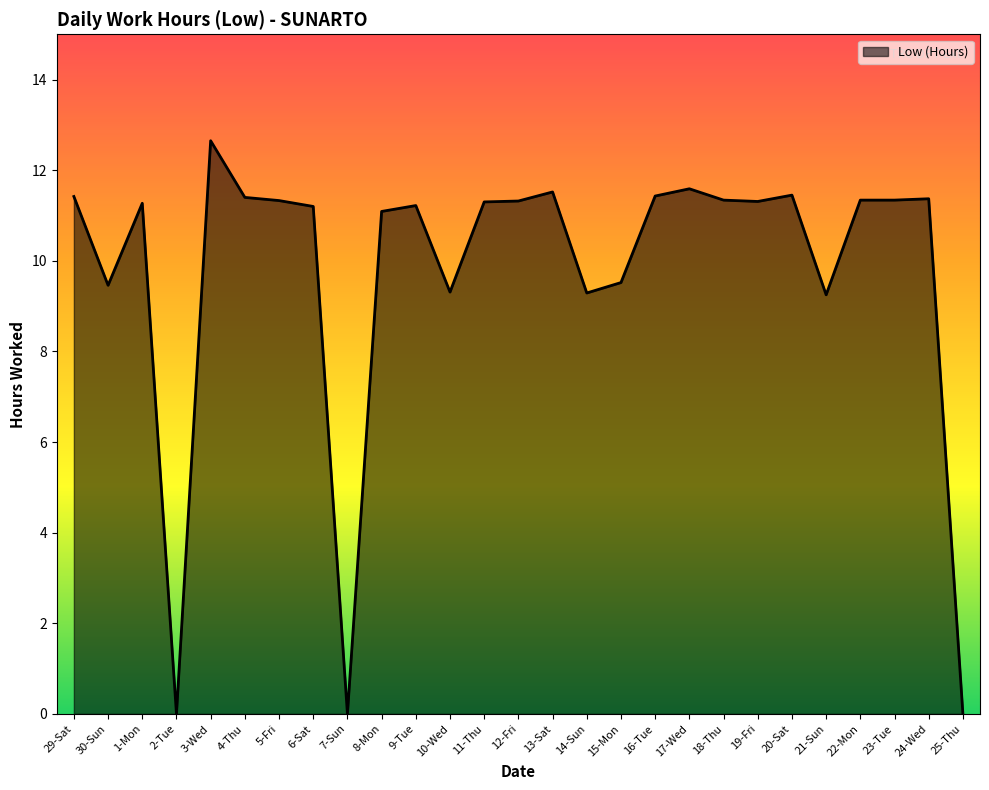

What position from the left is 22-Mon?

24